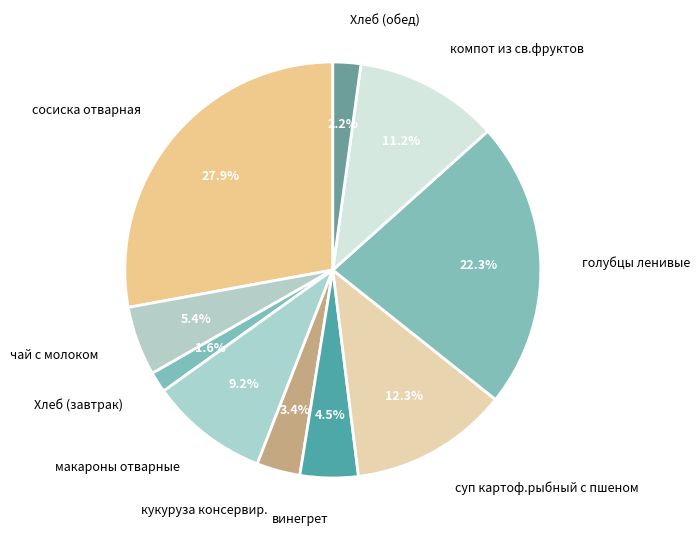

To the nearest percent, what portion does Хлеб (завтрак) represent?

2%